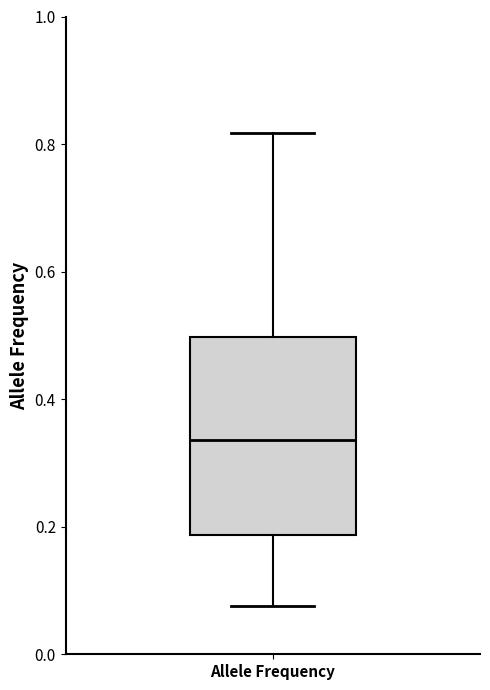

Where does the median line of the box for Allele Frequency sit on the y-axis? The values are not printed on the chart, so give them approximately, as read against the axis.

0.34